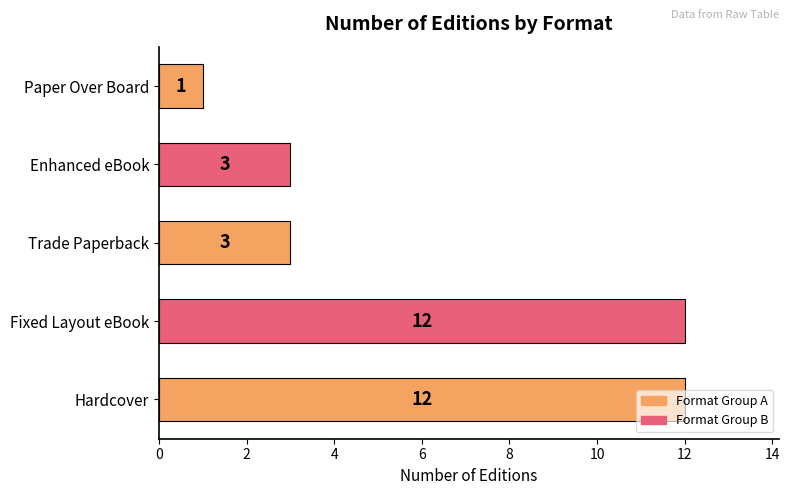

What is the maximum value shown in the chart?

12